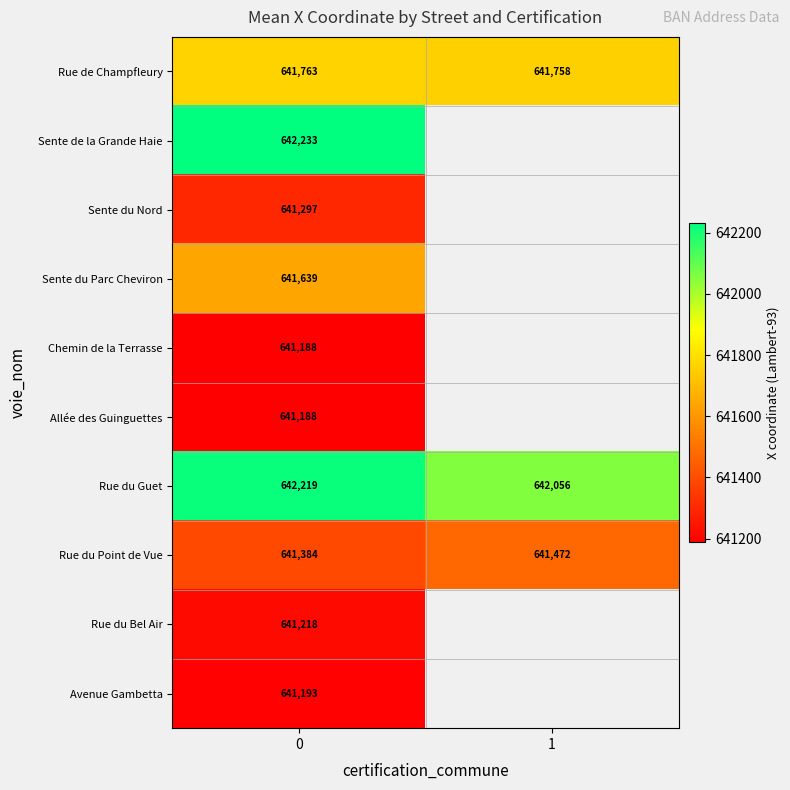

Is the value of Rue du Point de Vue at 1 greater than the value of Sente du Parc Cheviron at 0?

No